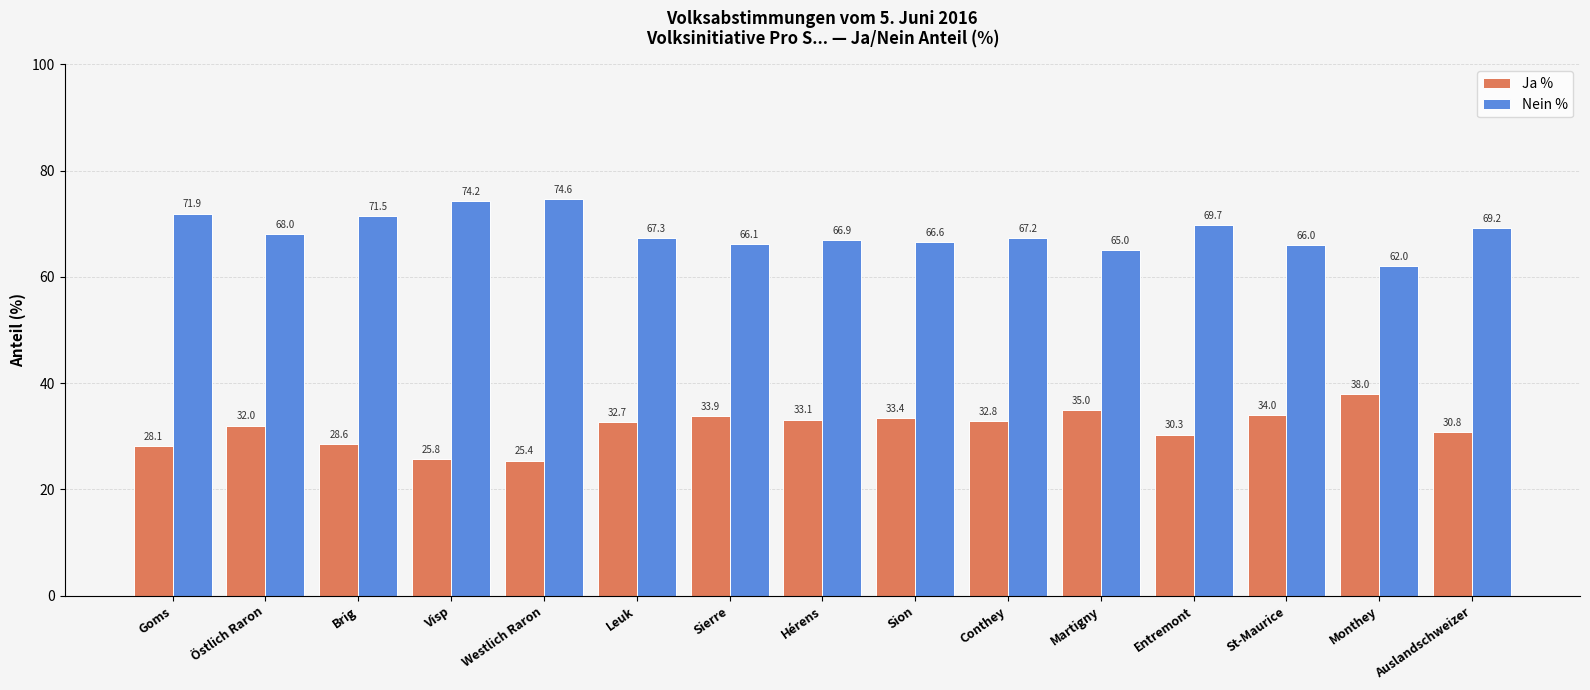

Where is Ja % nearest to the value 31?

Auslandschweizer